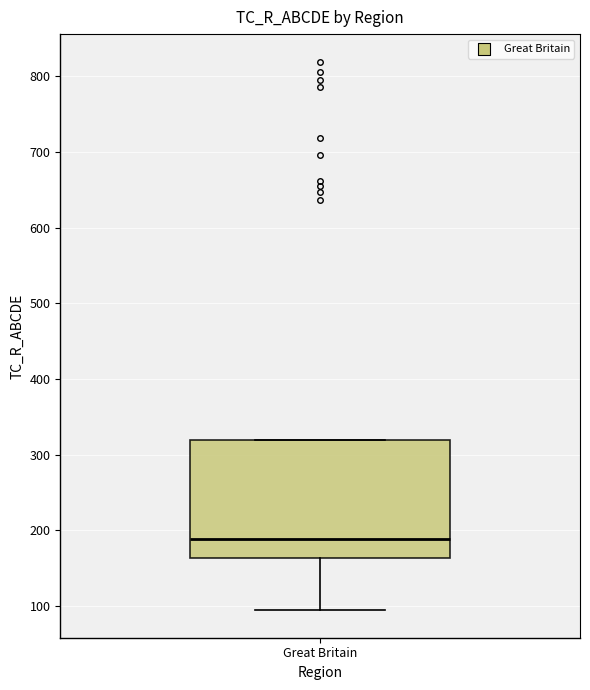

Where is the lower edge of the box for Great Britain on the y-axis? The values are not printed on the chart, so give them approximately, as read against the axis.

160